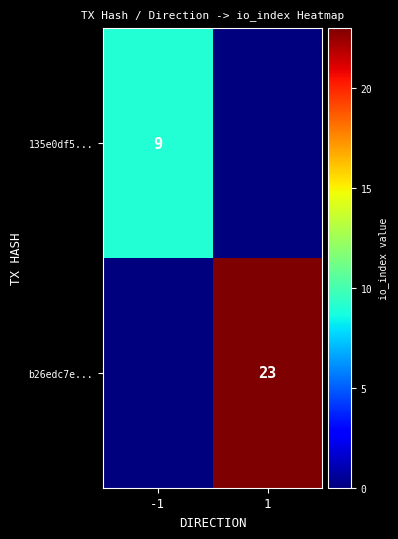

True or false: b26edc7e... has a value of 23 at 1.

True